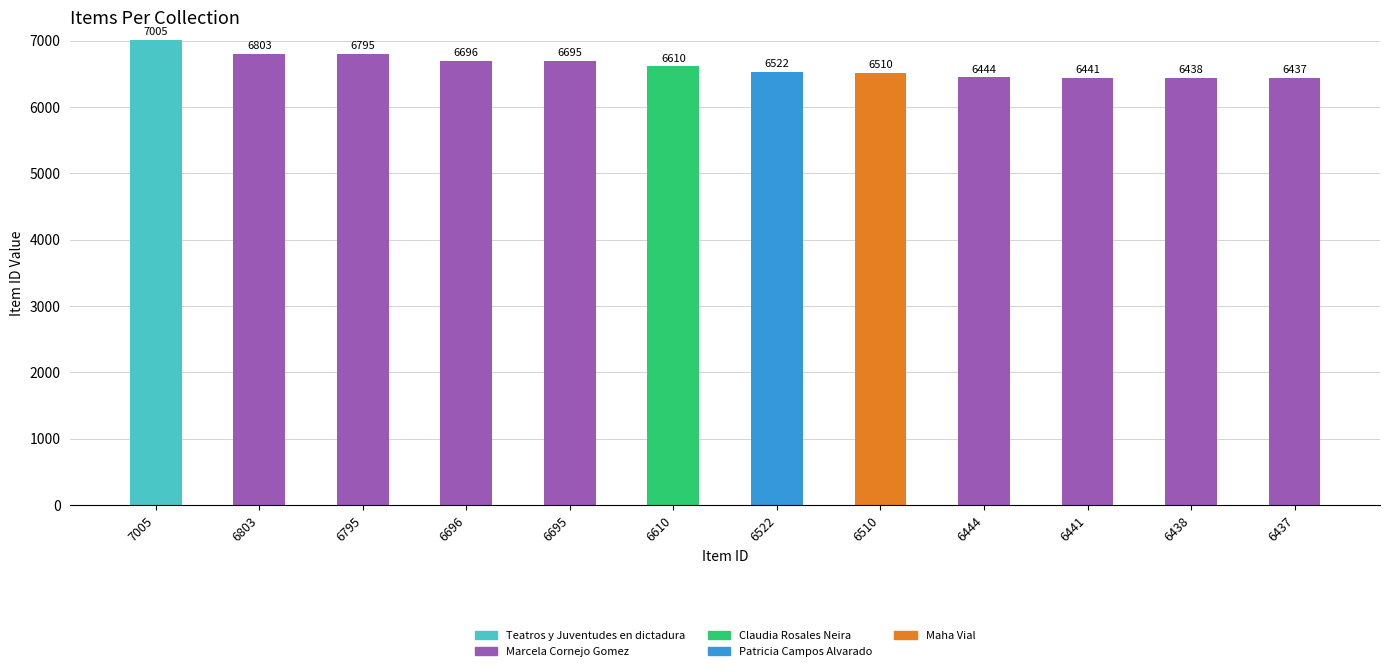

The value of Teatros y Juventudes en dictadura at 6444 is 0. True or false?

True